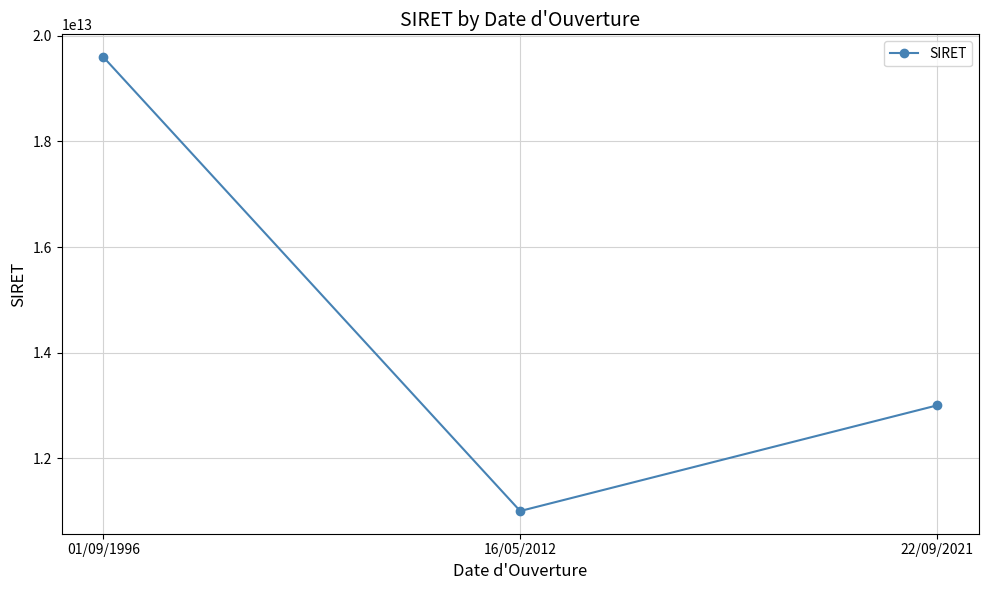

What is the value of the 2nd point from the left?

11004401300040